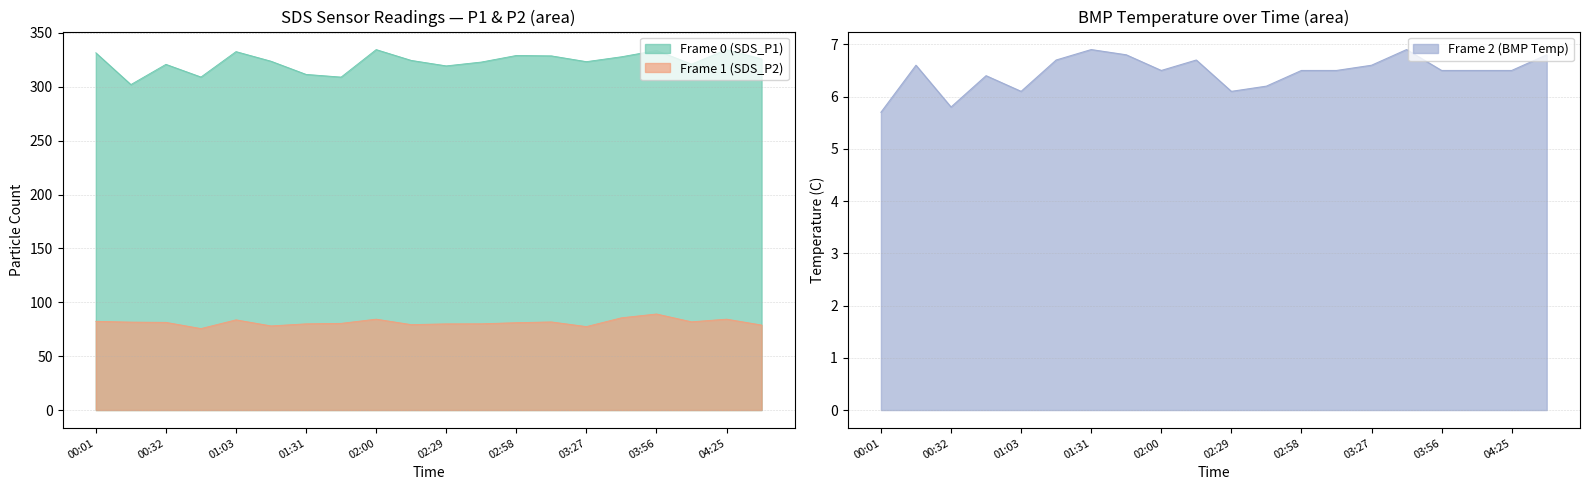

True or false: SDS_P1 and SDS_P2 intersect in this chart.

False